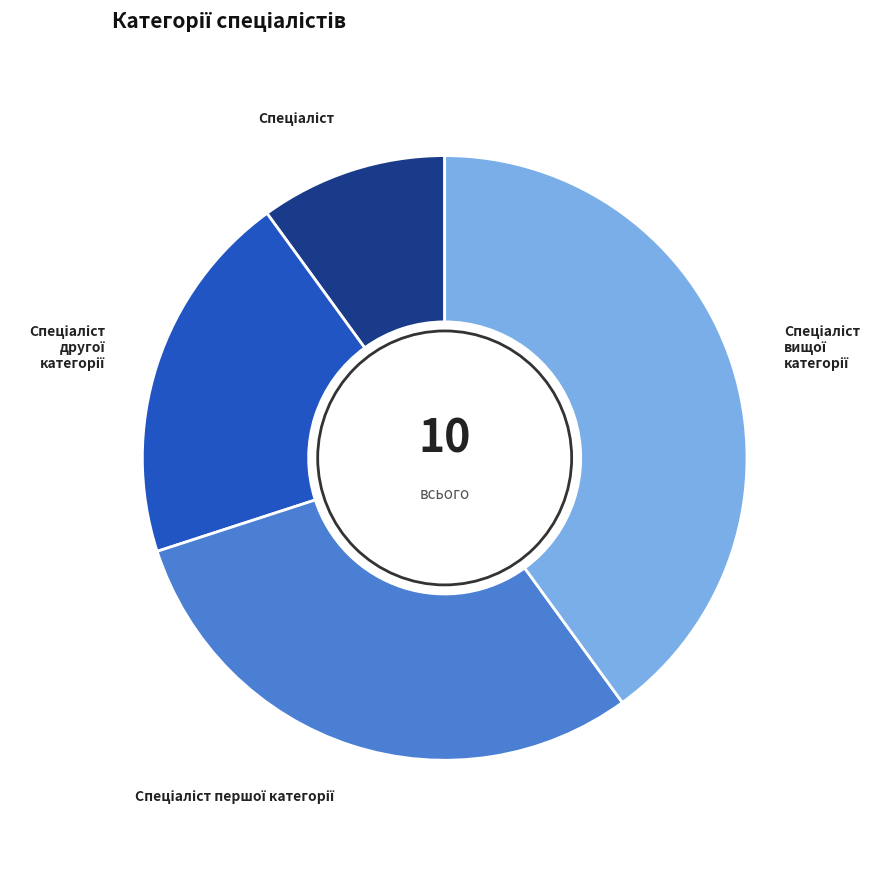

Is there a majority slice in this chart?

No